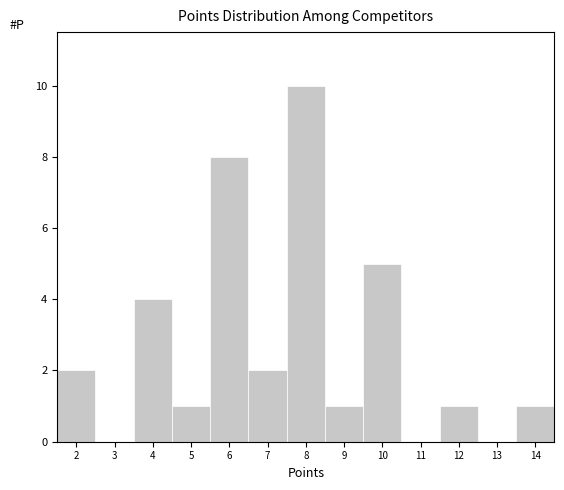

Reading left to right, list every bar in this chart as the range it spans on the x-axis followed by its height. The values are not printed on the chart, so give them approximately, as read against the axis.

1.5 to 2.5: 2
2.5 to 3.5: 0
3.5 to 4.5: 4
4.5 to 5.5: 1
5.5 to 6.5: 8
6.5 to 7.5: 2
7.5 to 8.5: 10
8.5 to 9.5: 1
9.5 to 10.5: 5
10.5 to 11.5: 0
11.5 to 12.5: 1
12.5 to 13.5: 0
13.5 to 14.5: 1